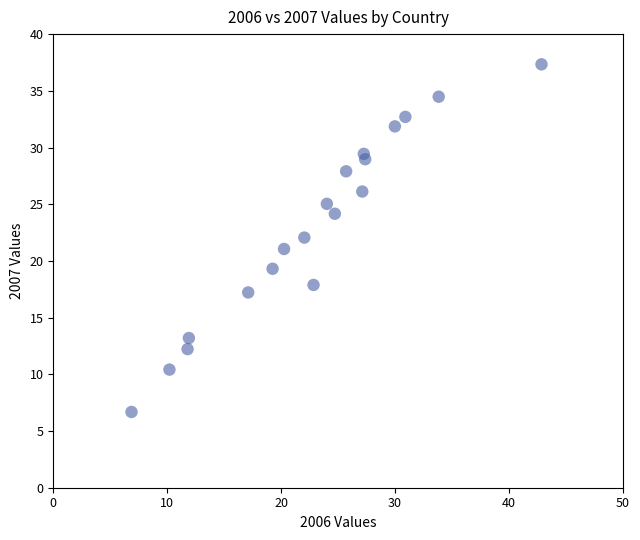

What is the range of X values (max minus min)?

36.0